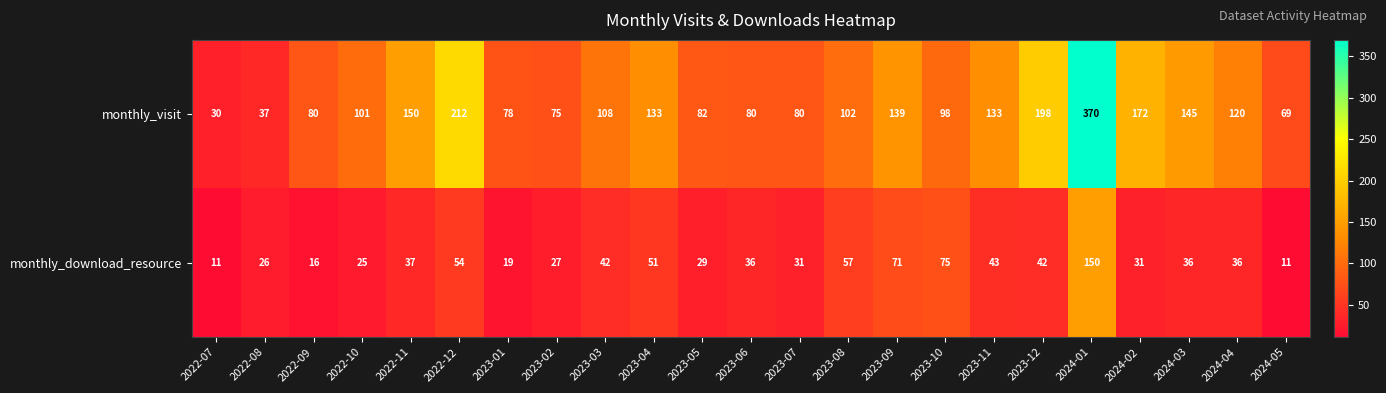

What is the highest value of the monthly_download_resource series?

150